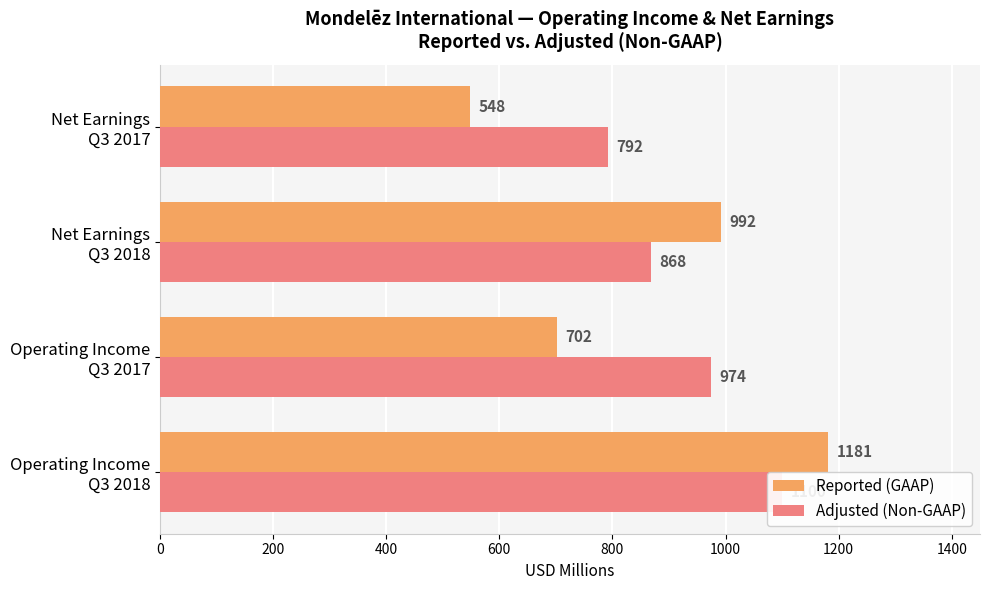

How many Reported (GAAP) values are between 702 and 1181?

3